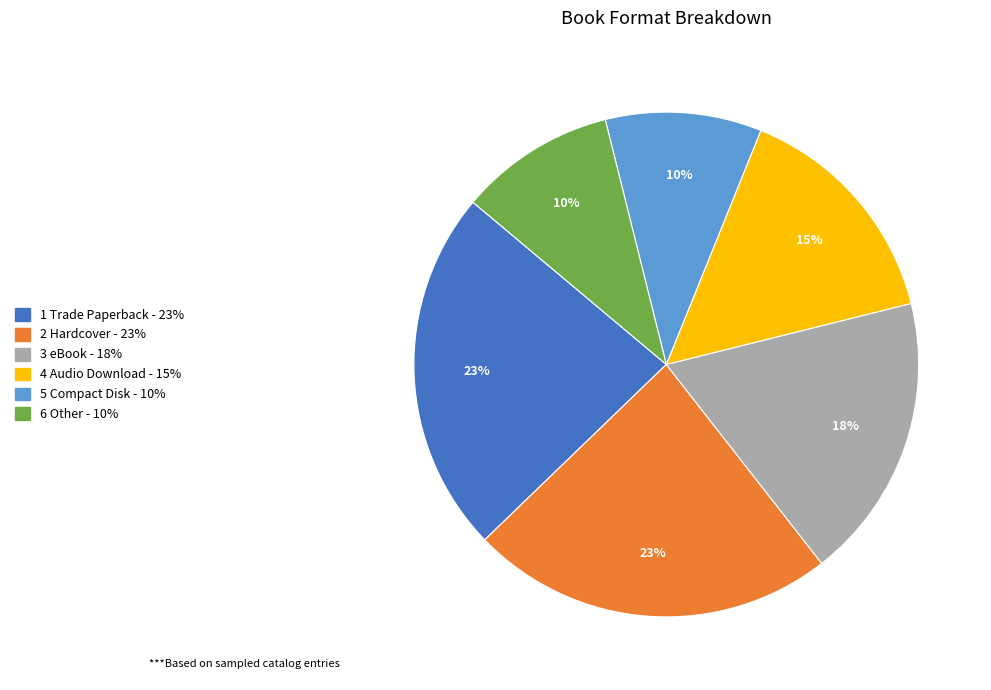

Is there any slice that represents more than half of the pie?

No